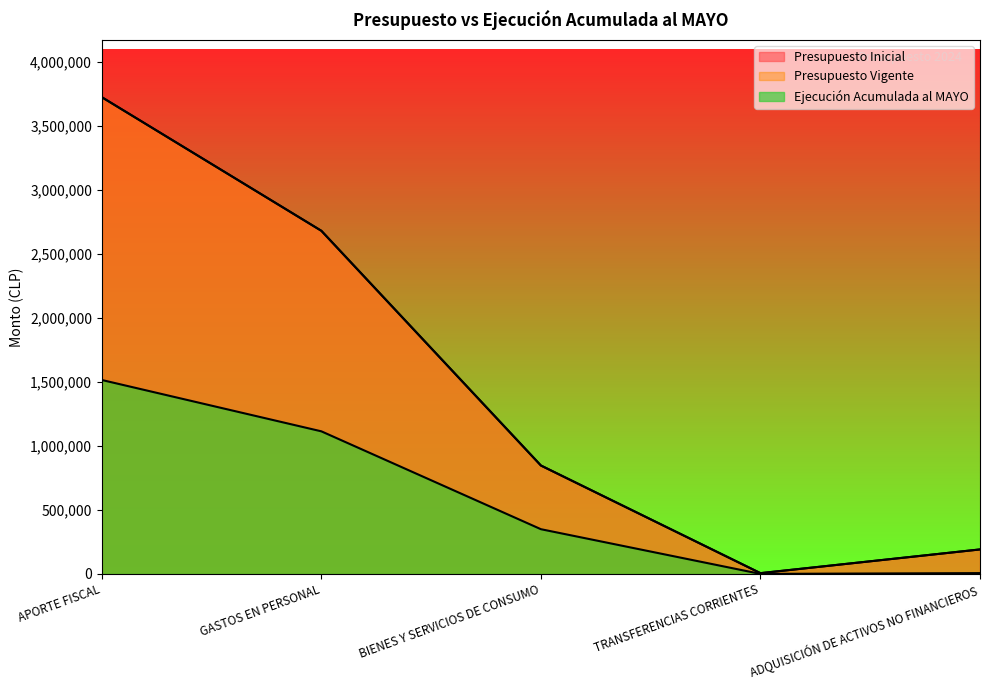

At which label does Ejecución Acumulada al MAYO first exceed 349423?

APORTE FISCAL